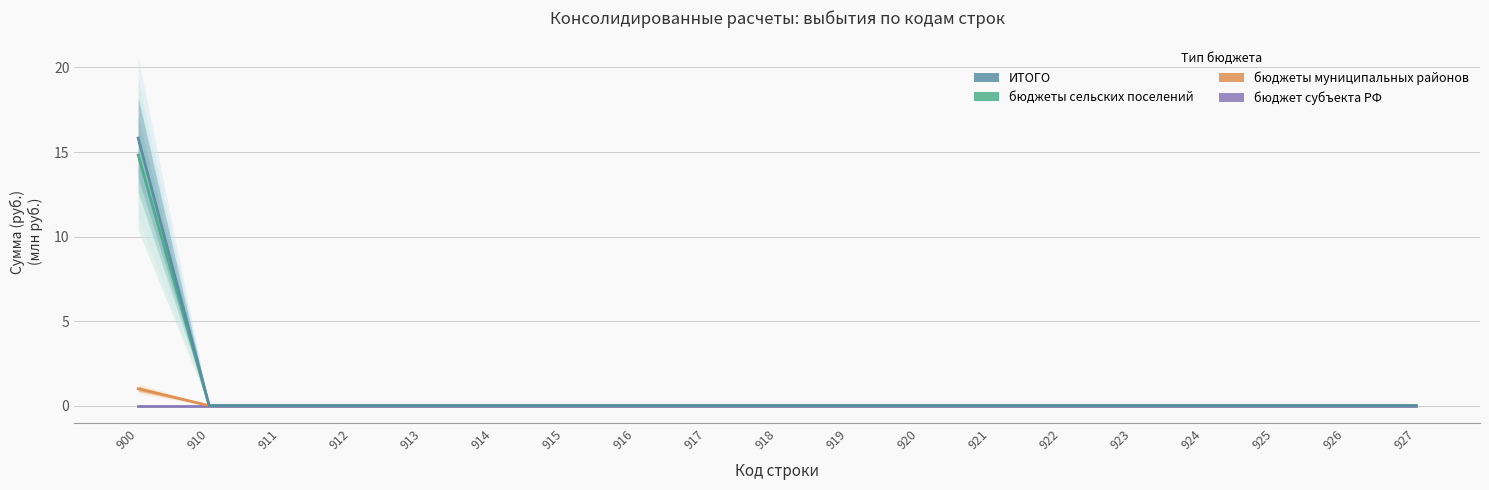

Reading left to right, extract all data points from this chart.

бюджет субъекта РФ: 0.0	0.0	0.0	0.0	0.0	0.0	0.0	0.0	0.0	0.0	0.0	0.0	0.0	0.0	0.0	0.0	0.0	0.0	0.0
бюджеты муниципальных районов: 1.0	0.0	0.0	0.0	0.0	0.0	0.0	0.0	0.0	0.0	0.0	0.0	0.0	0.0	0.0	0.0	0.0	0.0	0.0
бюджеты сельских поселений: 14.8	0.0	0.0	0.0	0.0	0.0	0.0	0.0	0.0	0.0	0.0	0.0	0.0	0.0	0.0	0.0	0.0	0.0	0.0
ИТОГО: 15.8	0.0	0.0	0.0	0.0	0.0	0.0	0.0	0.0	0.0	0.0	0.0	0.0	0.0	0.0	0.0	0.0	0.0	0.0